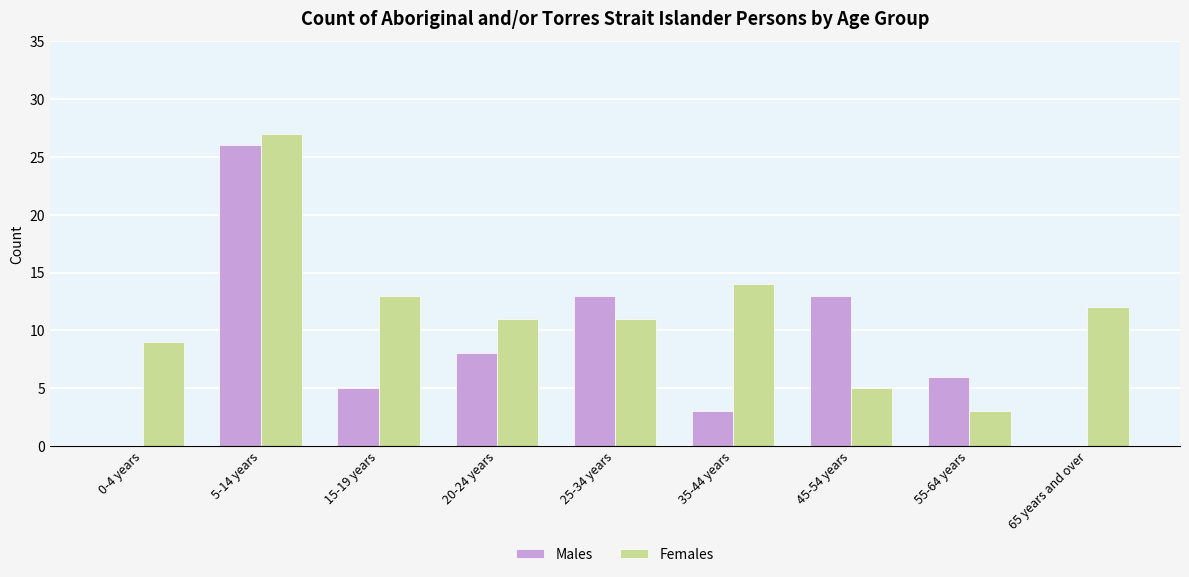

At which label is Females closest to 15?

35-44 years